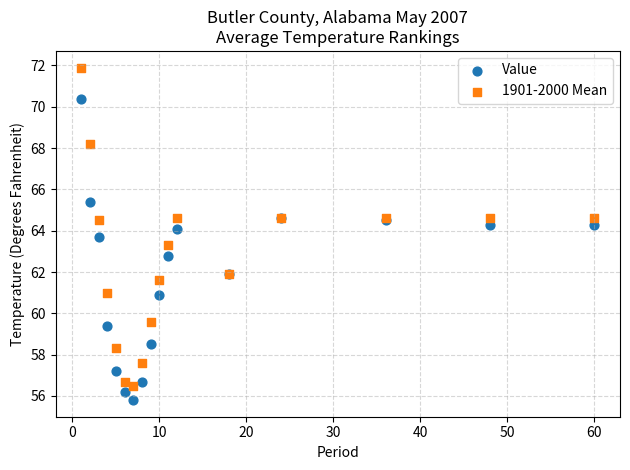

Which series contains the highest Y value?

1901-2000 Mean